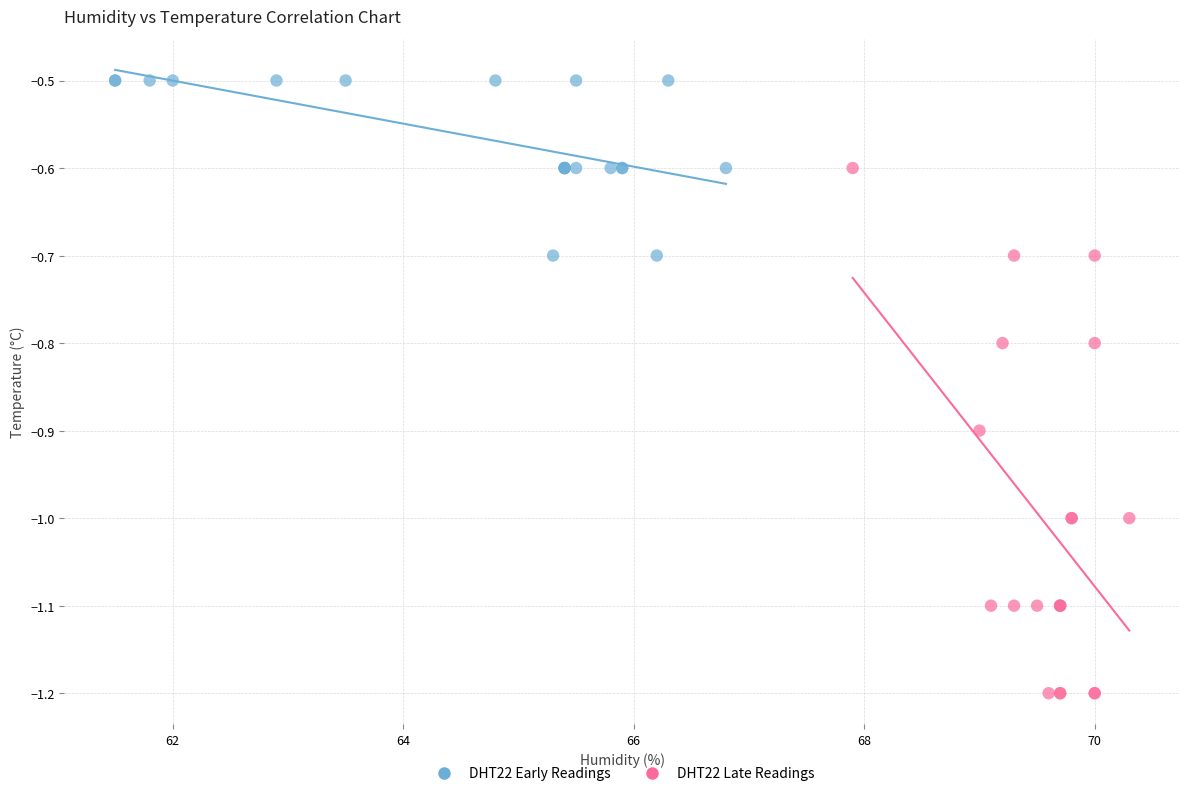

Which series contains the highest Y value?

DHT22 Early Readings